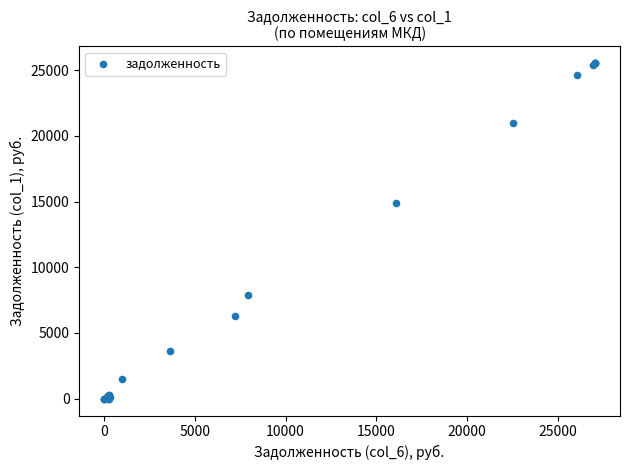

What Y value in the scatter plot is closest to 12758?

14882.6